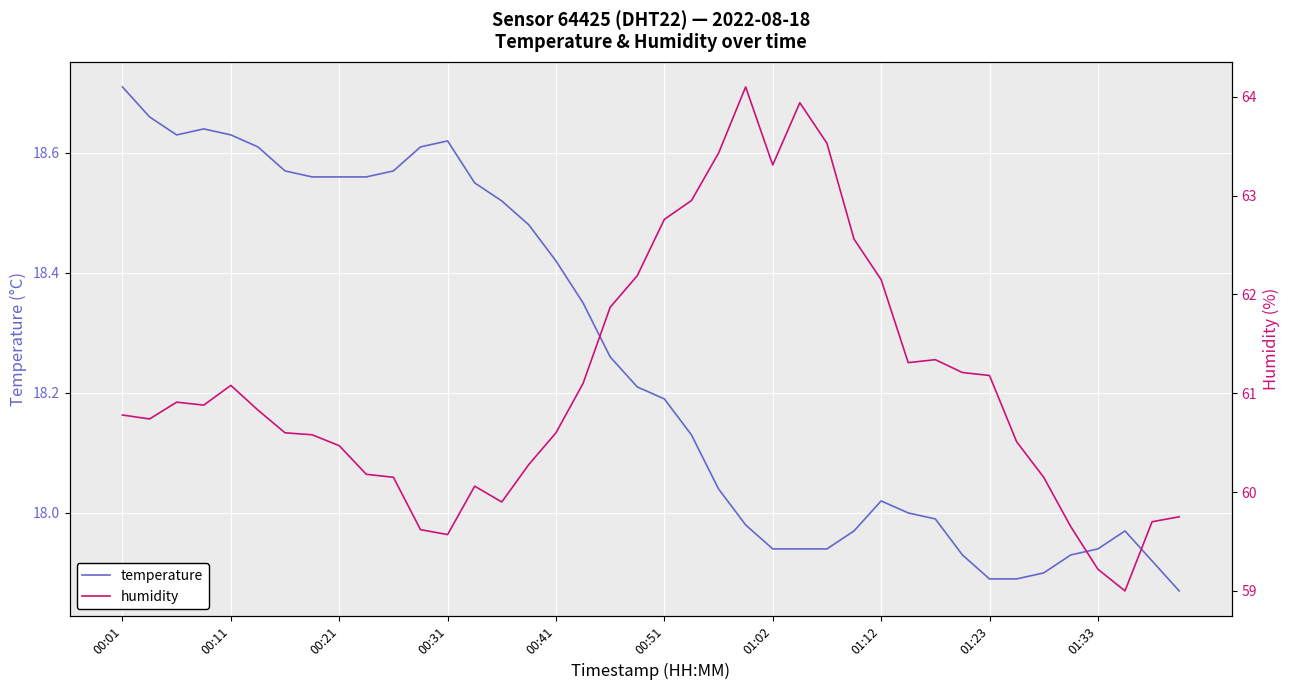

What is the minimum value shown in the chart?

17.9